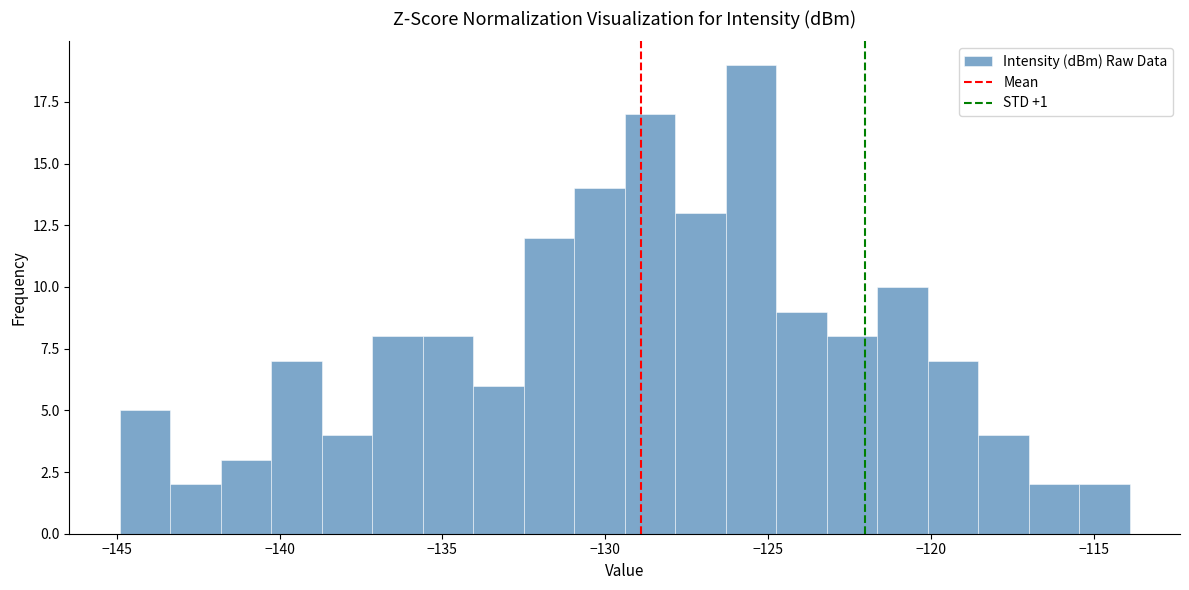

Read against the x-axis, roughly where is the centre of the tallest bar?

-125.5